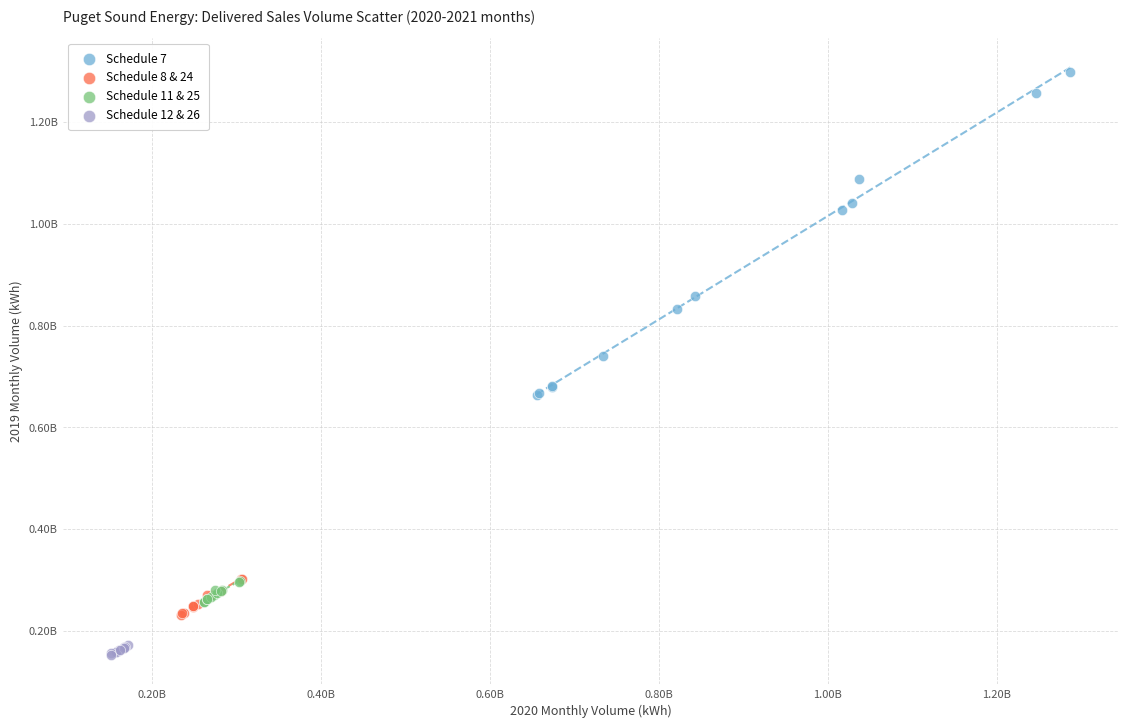

Which series has the widest spread of Y values?

Schedule 7